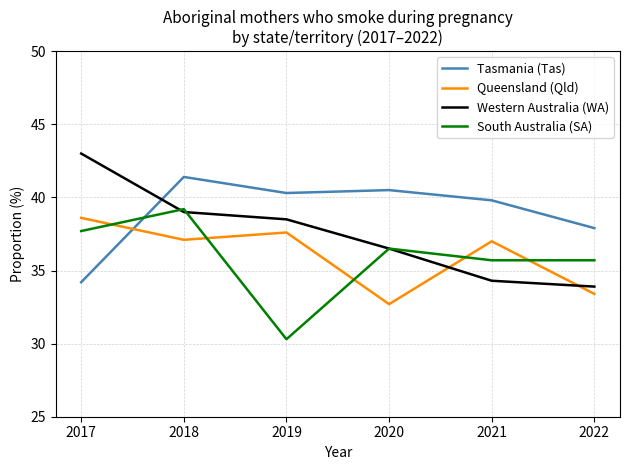

What is the sum of all Western Australia (WA) values?

225.2